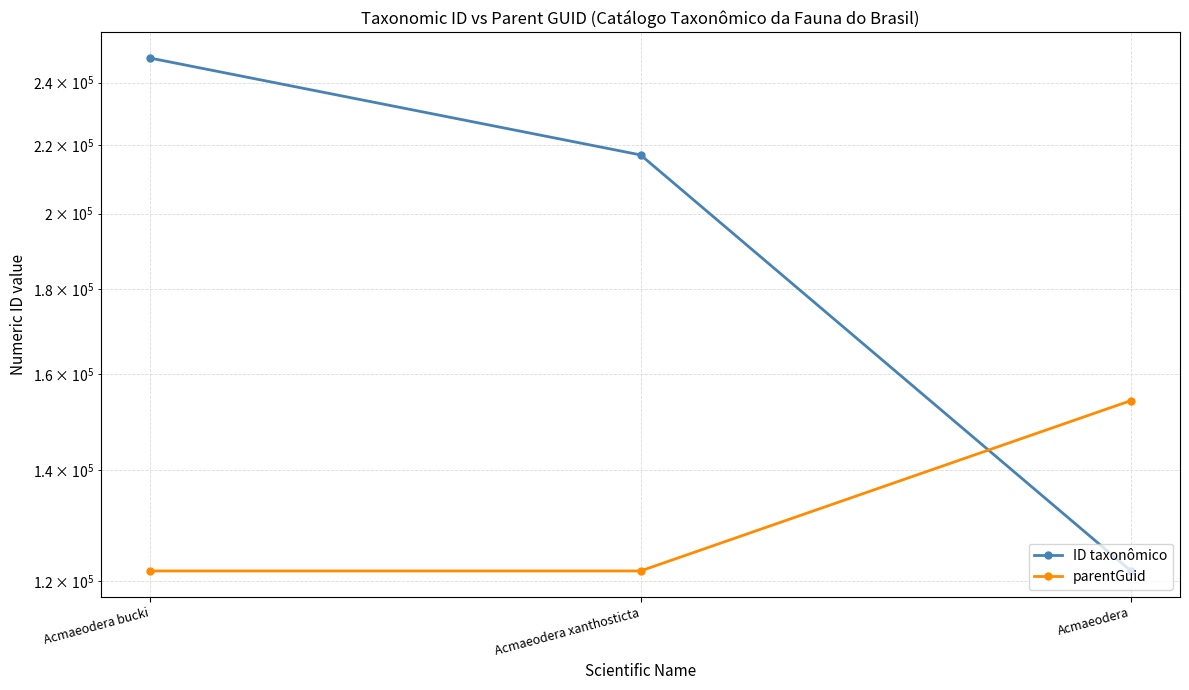

Rank the categories by parentGuid value from lowest to highest.

Acmaeodera bucki, Acmaeodera xanthosticta, Acmaeodera